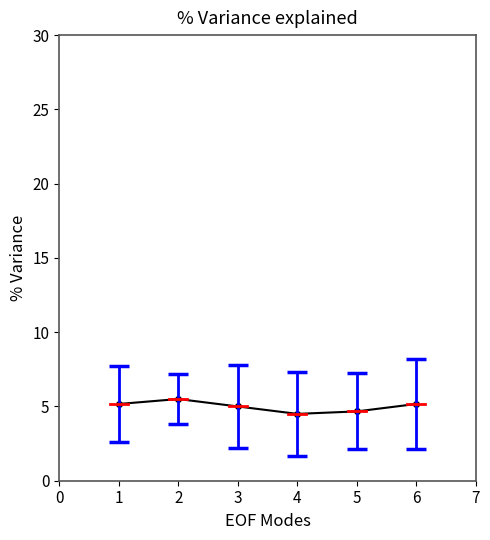

Between 5 and 3, which is larger?

3